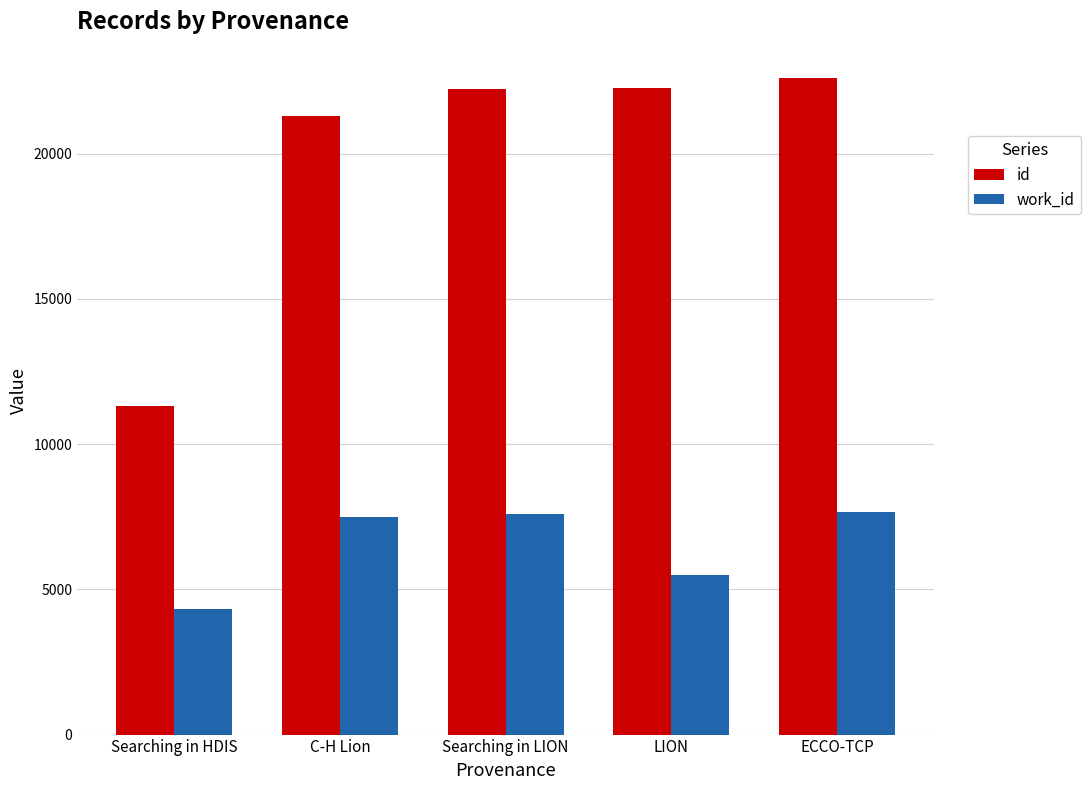

Are the bars grouped side by side (vs. stacked)?

Yes